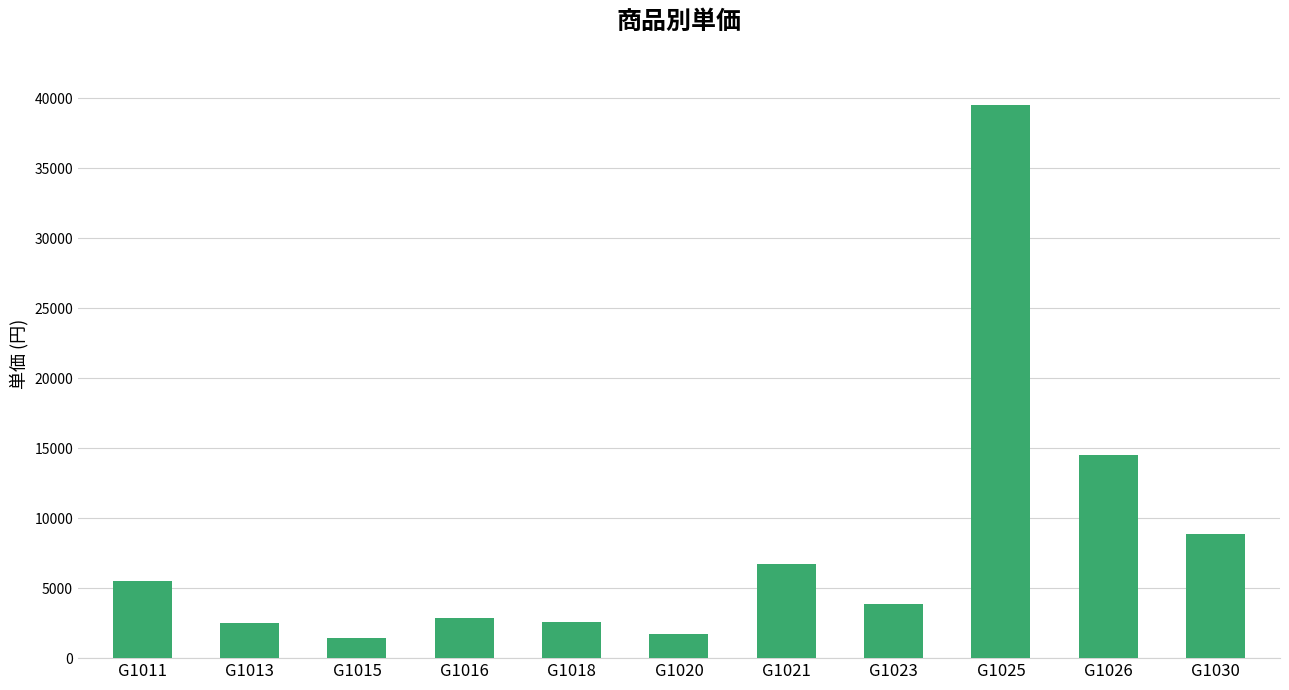

True or false: the data shows 39500 at G1025.

True